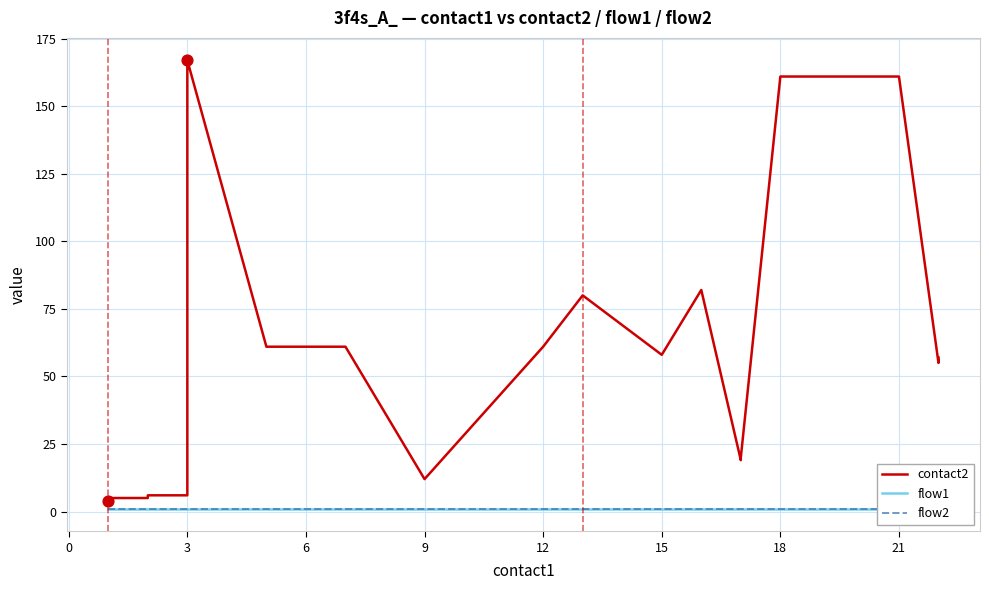

Is the value of flow1 at 24 greater than the value of contact2 at 15?

No